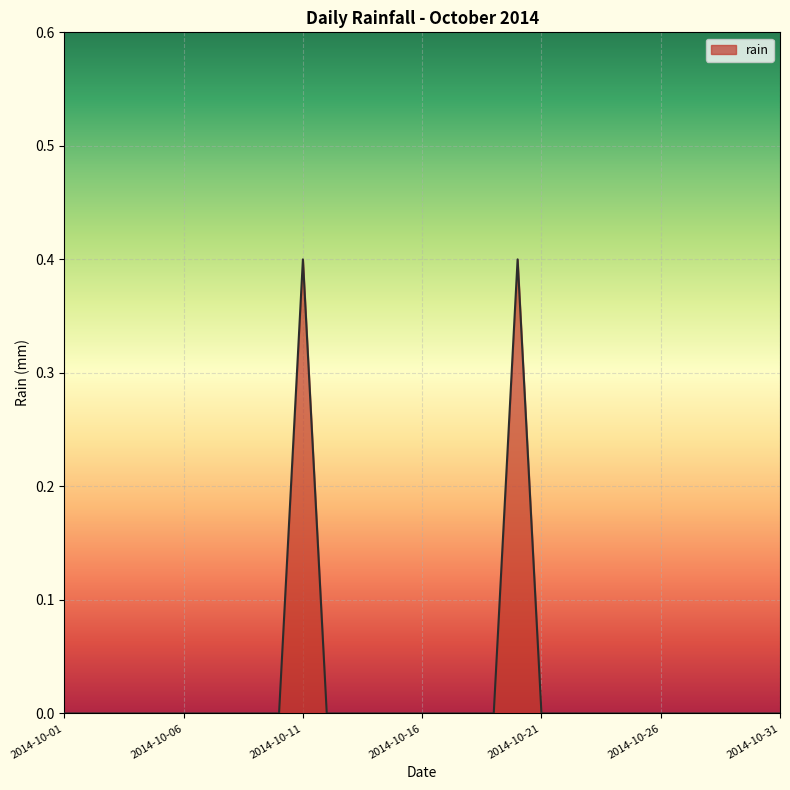

What is the difference between the maximum and minimum values?

0.4